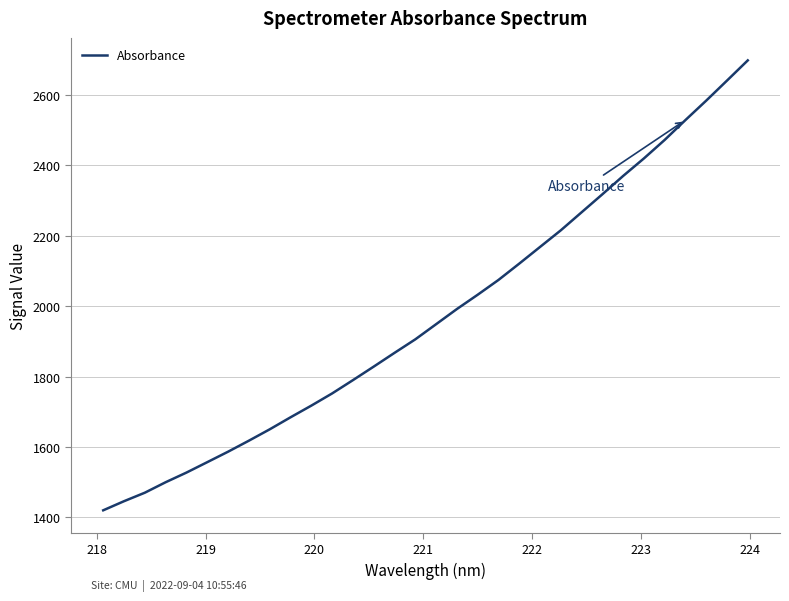

What is the greatest value displayed?

2698.8